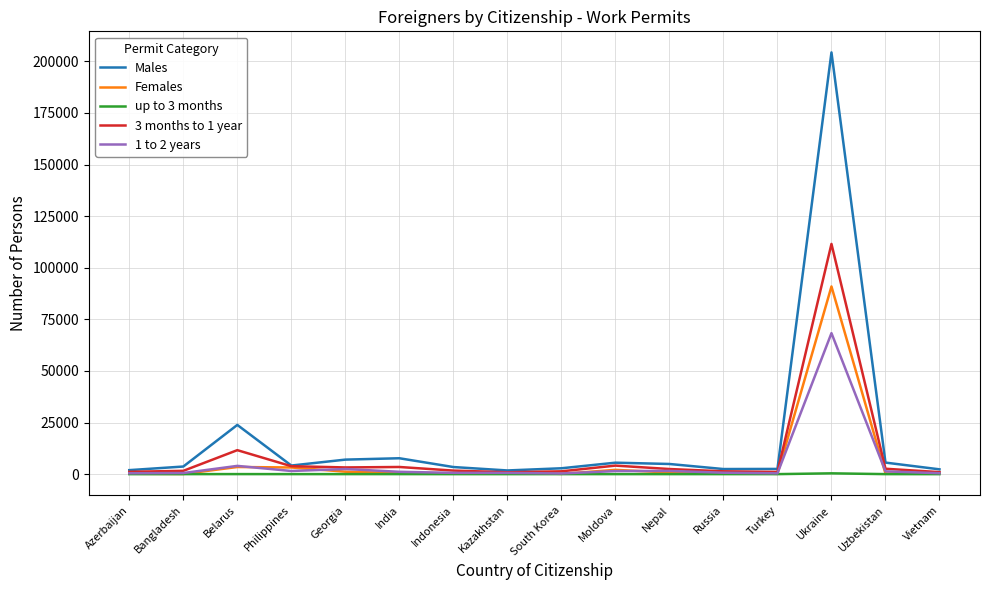

What is the difference between the maximum and minimum values in the 3 months to 1 year series?

110637